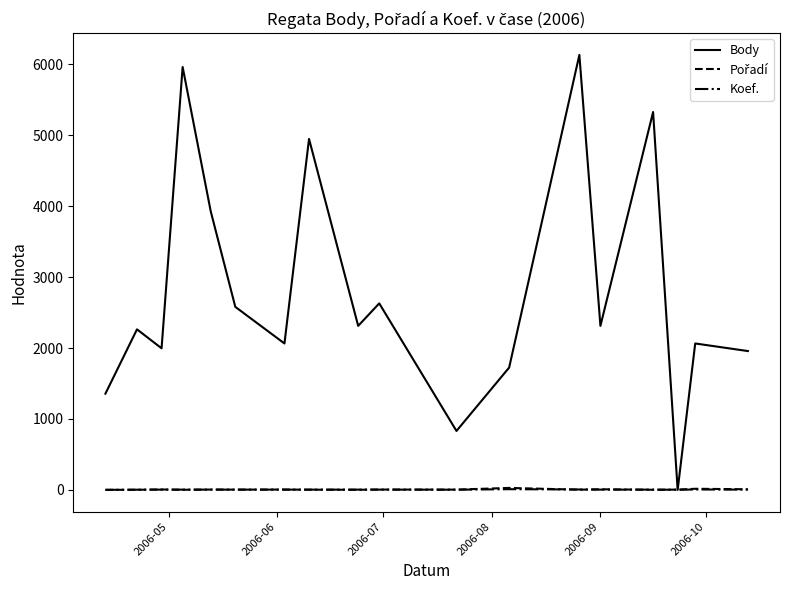

Which series has the widest spread of values?

Body